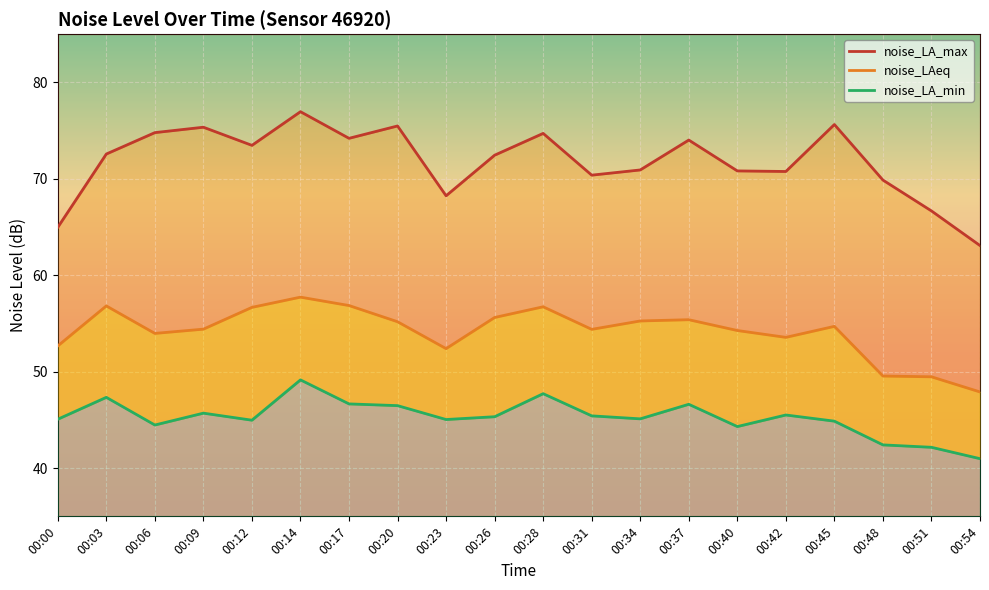

What is the average value of the noise_LA_max series?

71.8